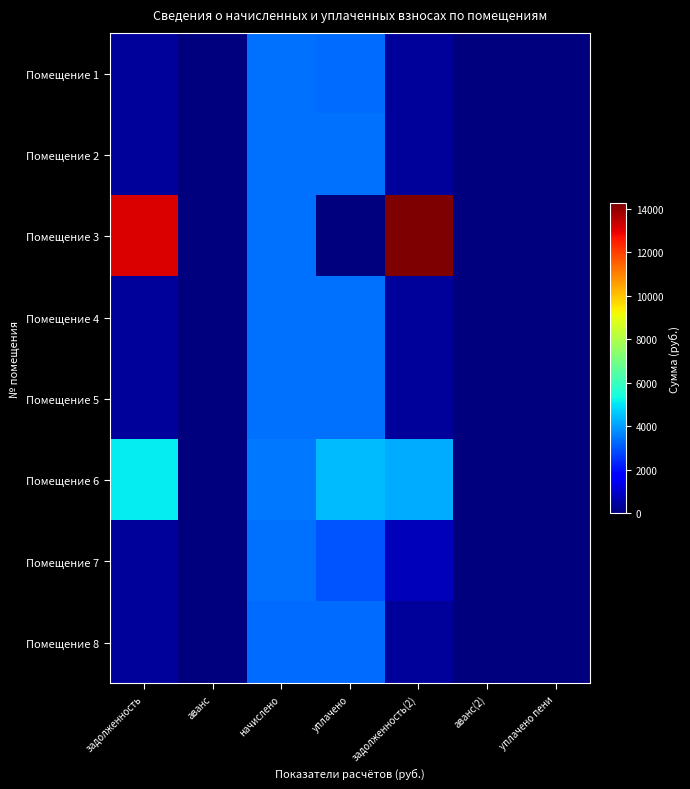

Which category has the lowest value across all series?

аванс